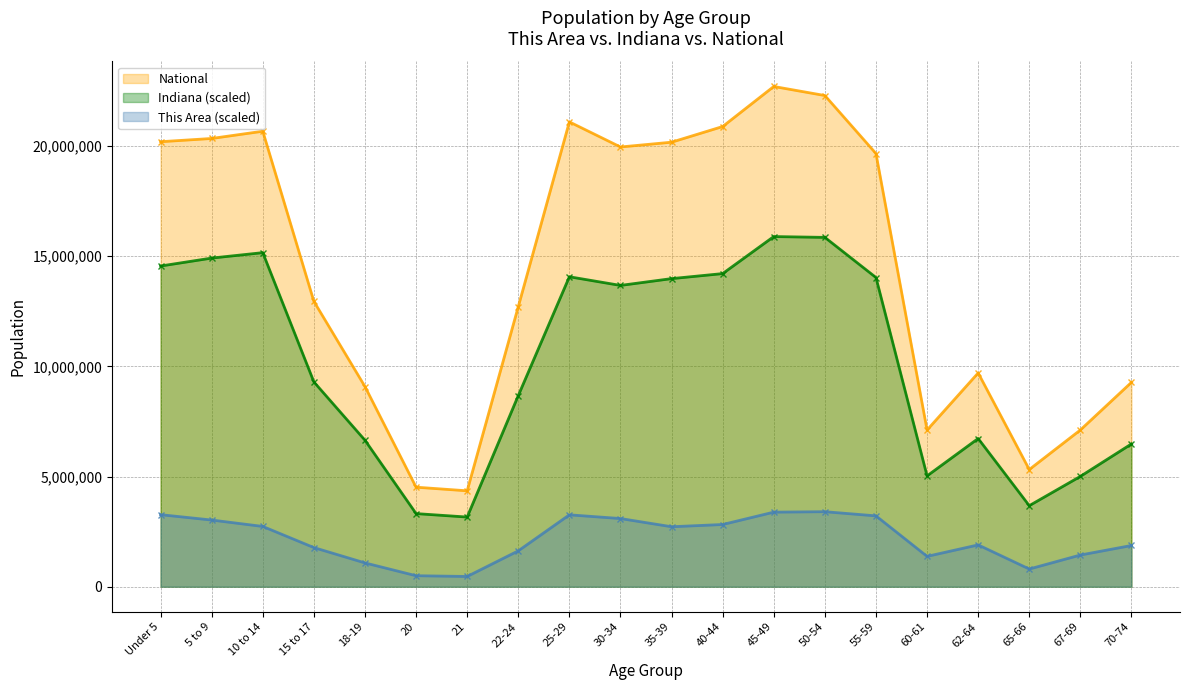

What is the sum of all National values?

290190983.0